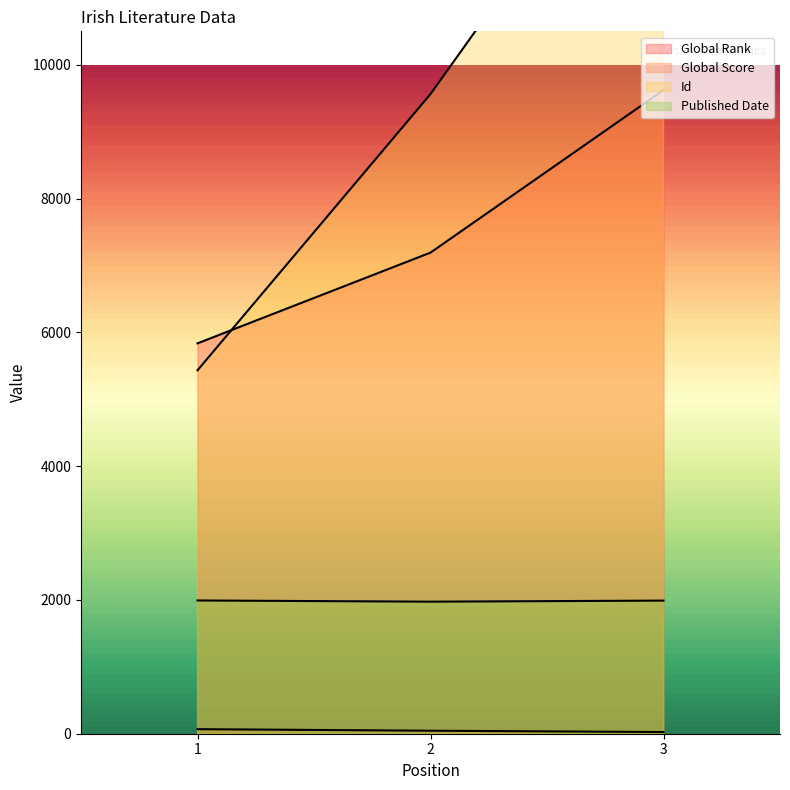

The value of Global Rank at 1 is 5836. True or false?

True